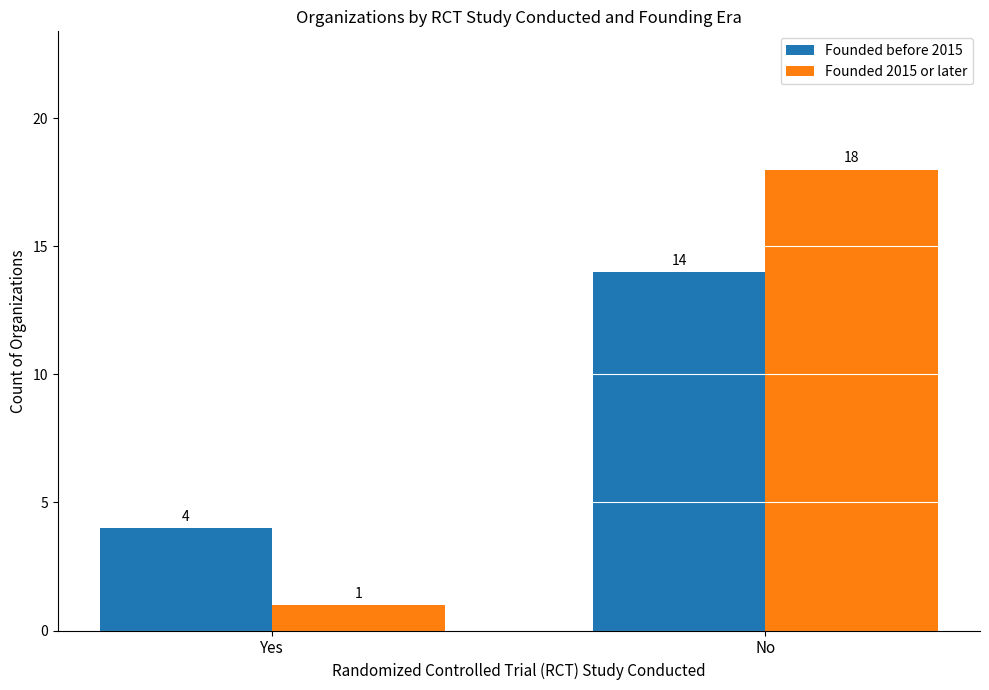

At which category is the sum across all series the highest?

No